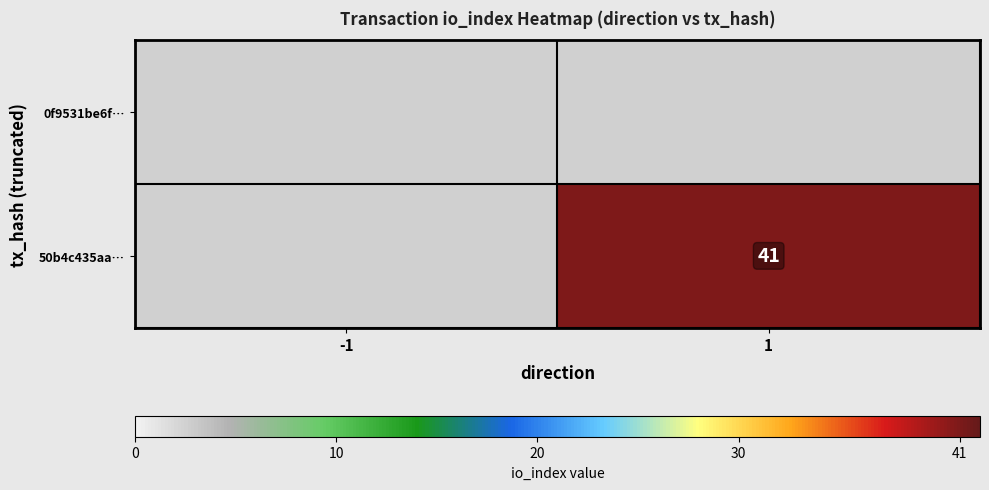

The value of 50b4c435aa… at 1 is 65.7. True or false?

False